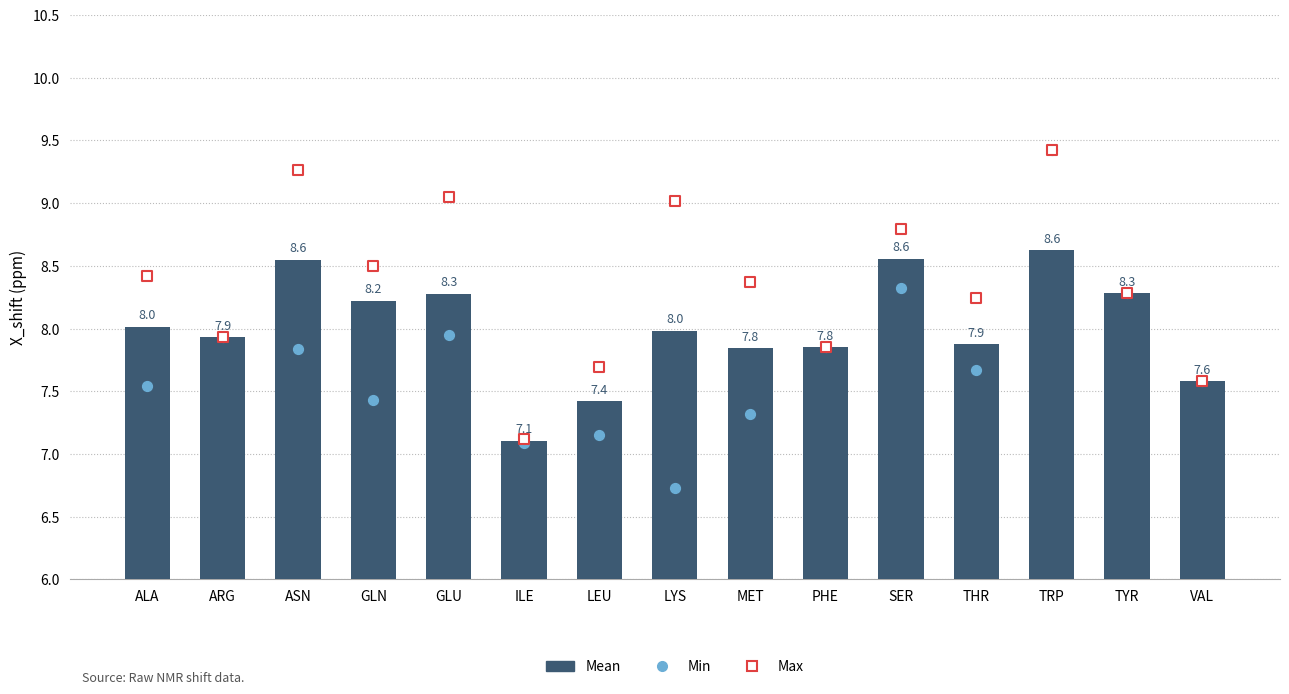

Which series has the largest total across all categories?

Max